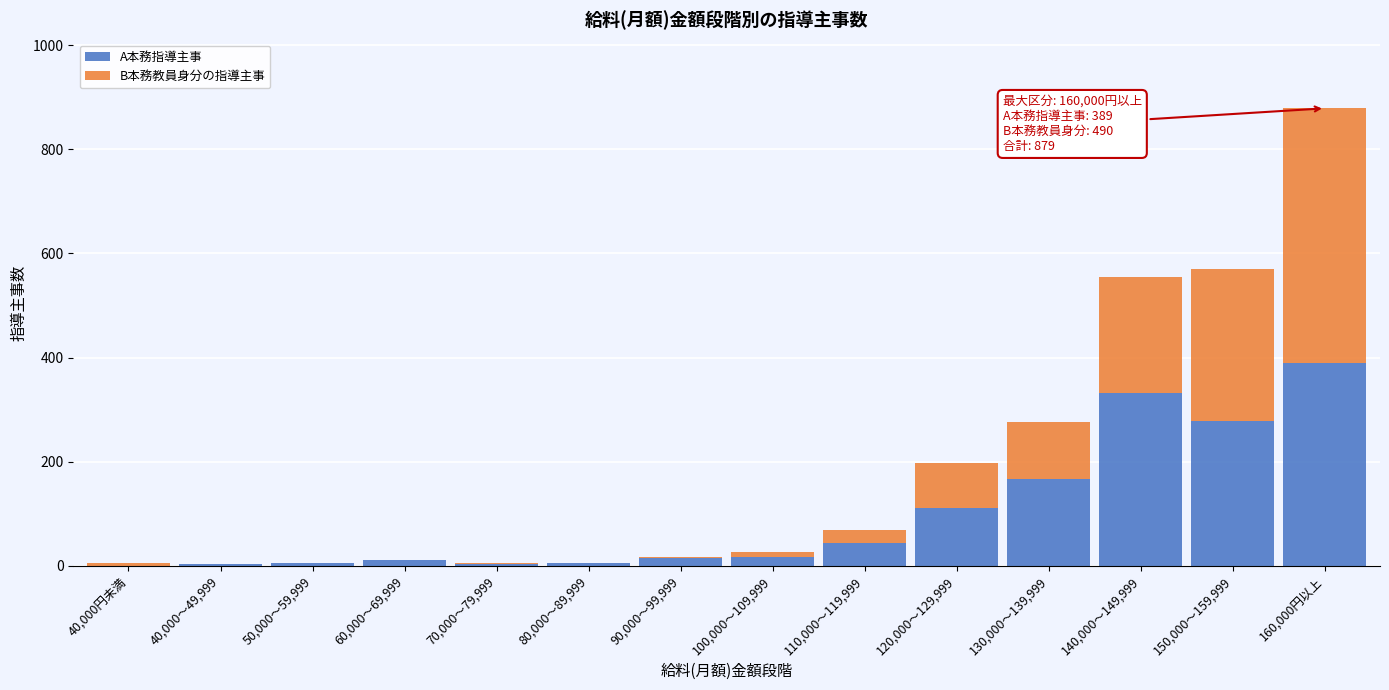

At which category is the sum across all series the highest?

160,000円以上